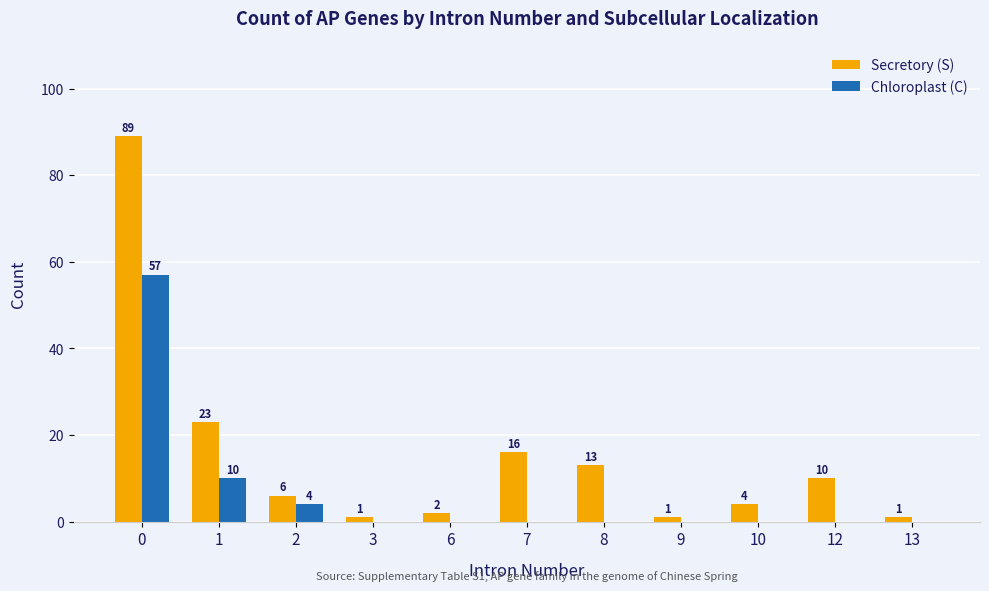

Is it true that Secretory (S) equals 4 at 8?

False